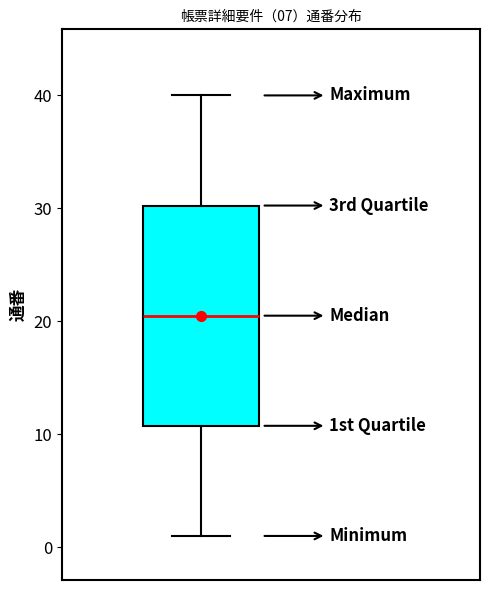

Where is the lower edge of the box on the y-axis? The values are not printed on the chart, so give them approximately, as read against the axis.

11